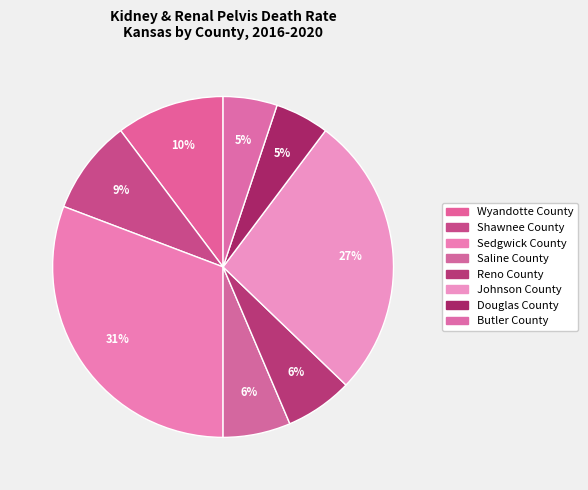

Between Reno County and Butler County, which is larger?

Reno County